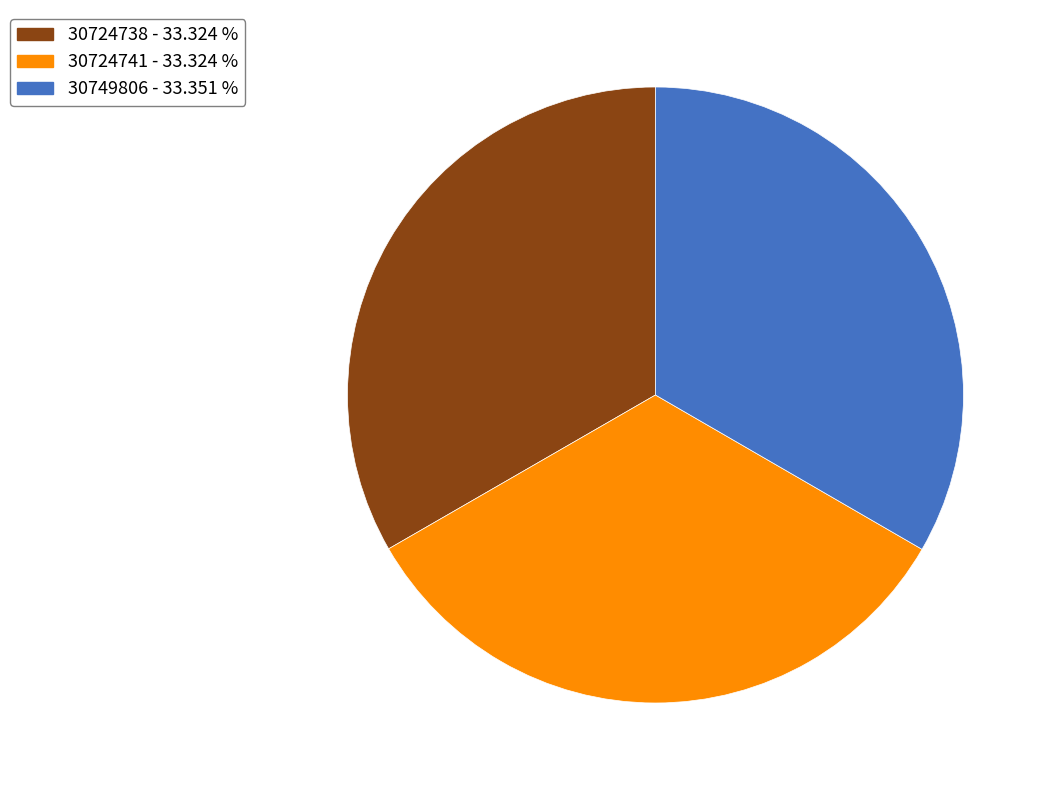

Approximately how many times larger is the value at 30724738 compared to 30749806?

1.0